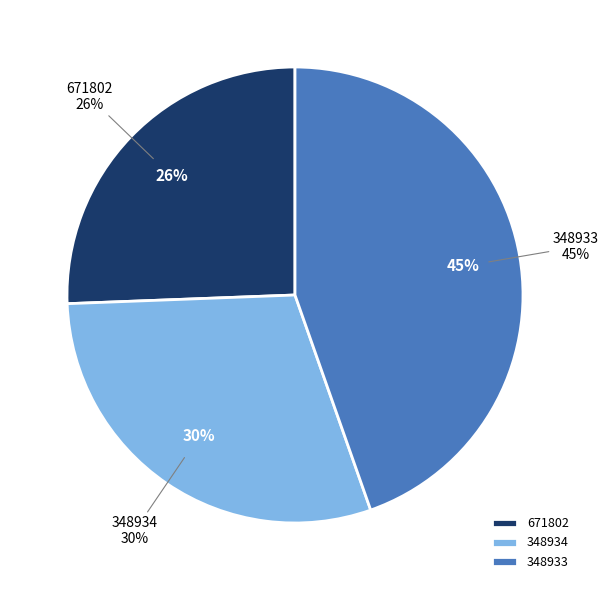

What percentage is the 671802 slice, to the nearest percent?

26%